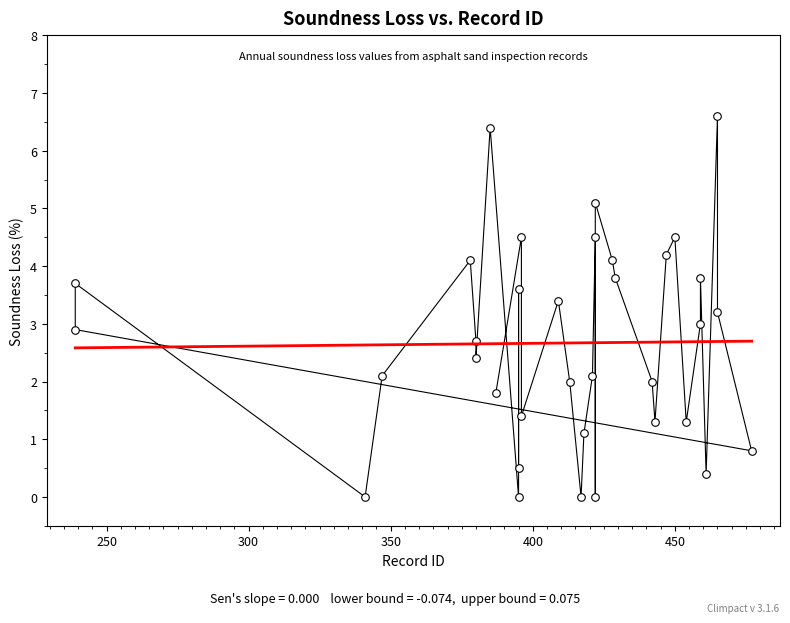

What is the range of X values (max minus min)?

238.0